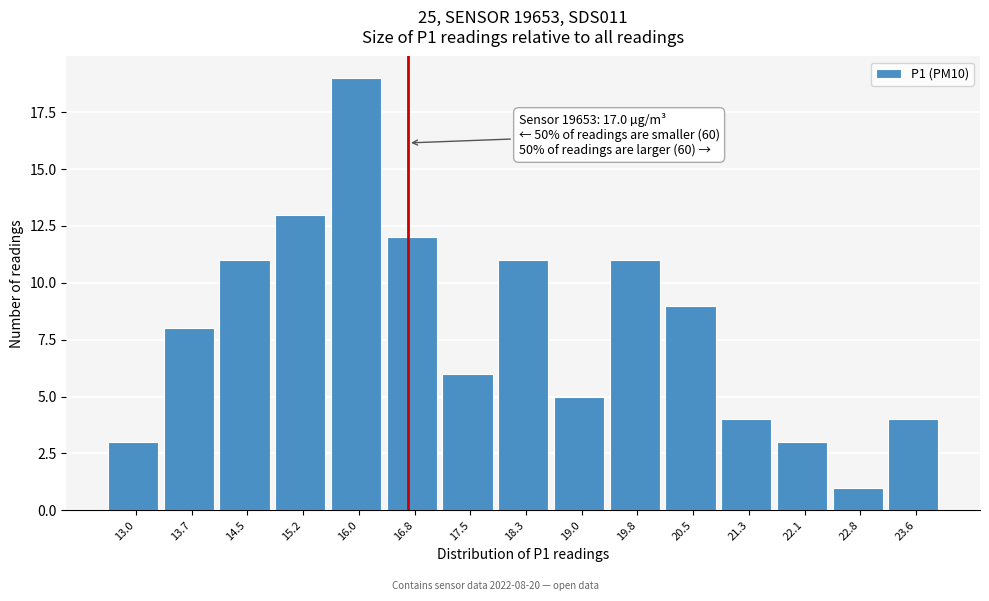

Reading right to left, what are all the values shown in this chart?

4	1	3	4	9	11	5	11	6	12	19	13	11	8	3